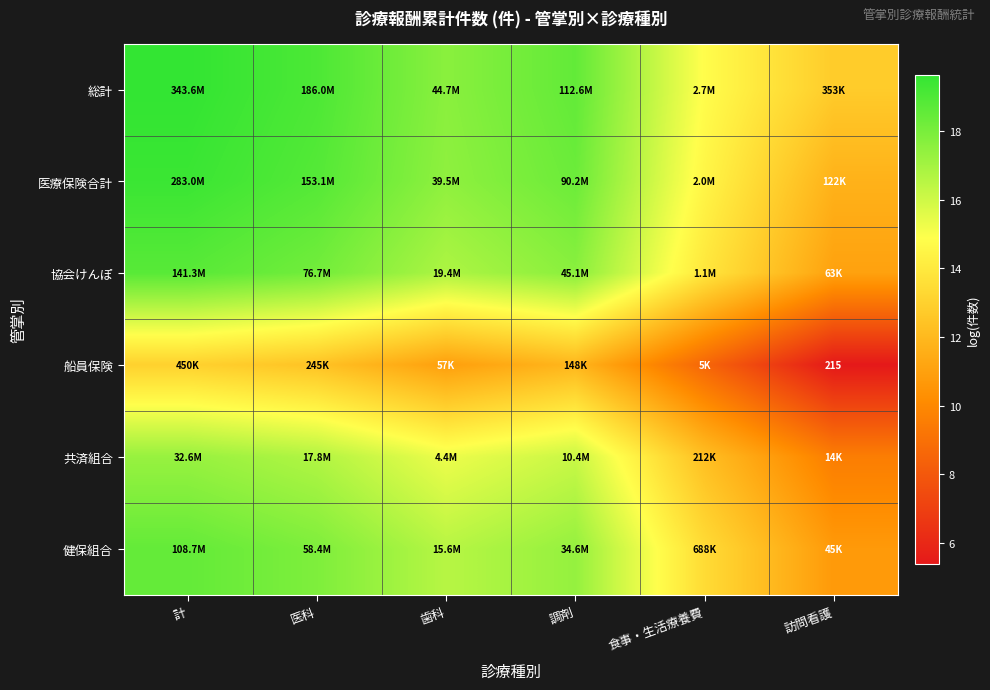

What is the difference between the maximum and minimum values in the 総計 series?

6.9